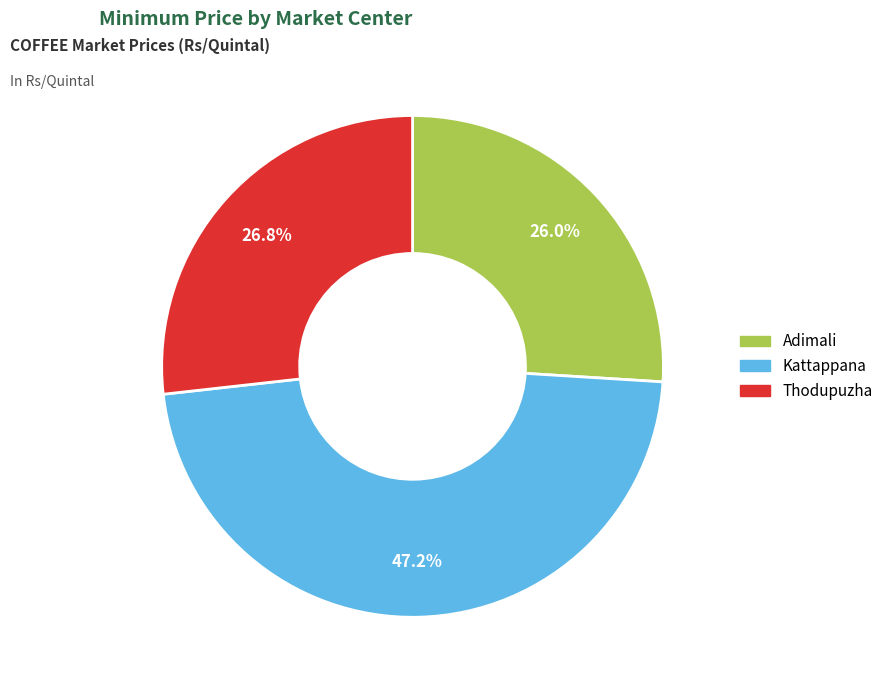

To the nearest percent, what is the difference between the largest and smallest slice percentages?

21%